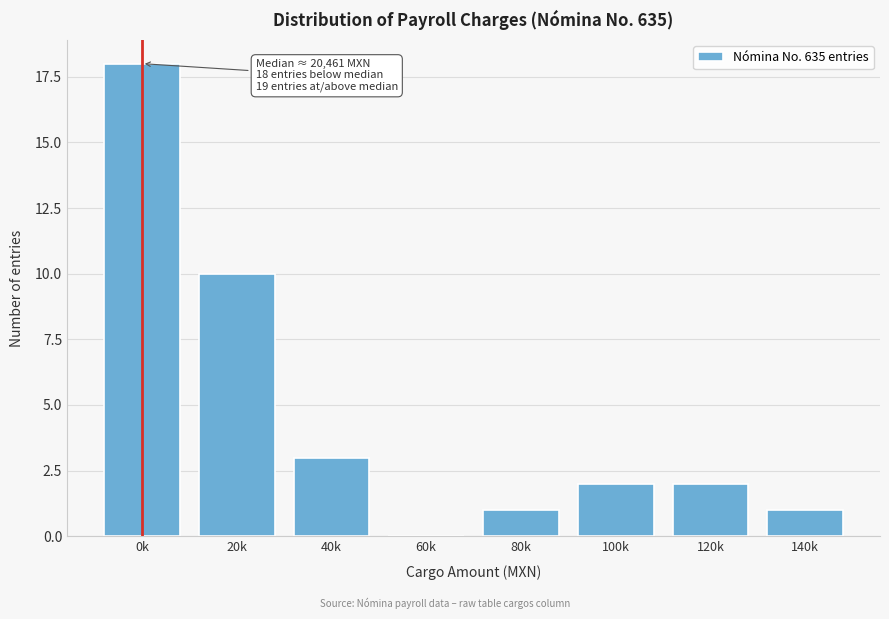

Reading left to right, extract all data points from this chart.

0k=18	20k=10	40k=3	60k=0	80k=1	100k=2	120k=2	140k=1